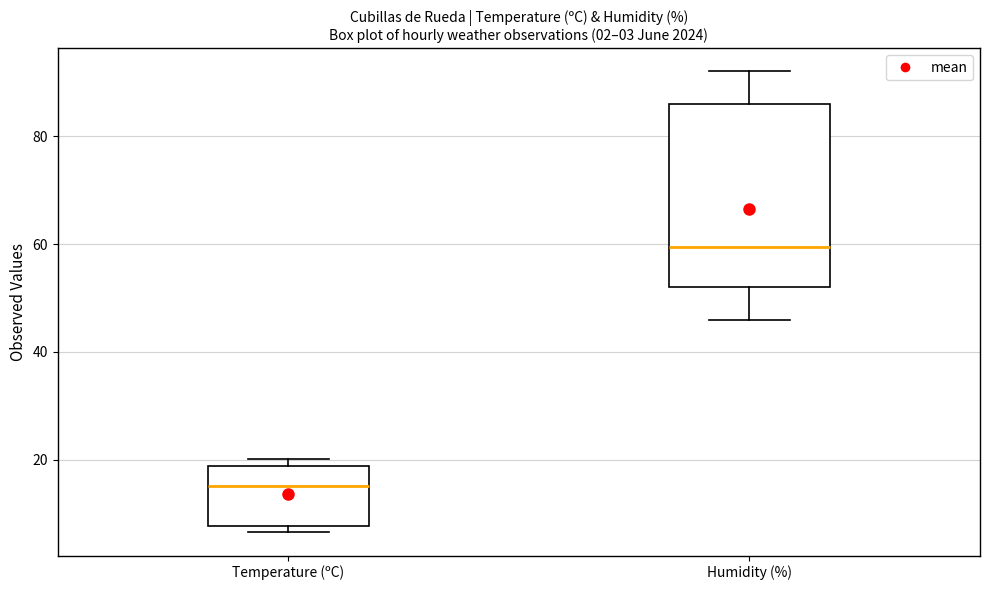

Which box is the tallest, from its lower edge to its upper edge?

Humidity (%)